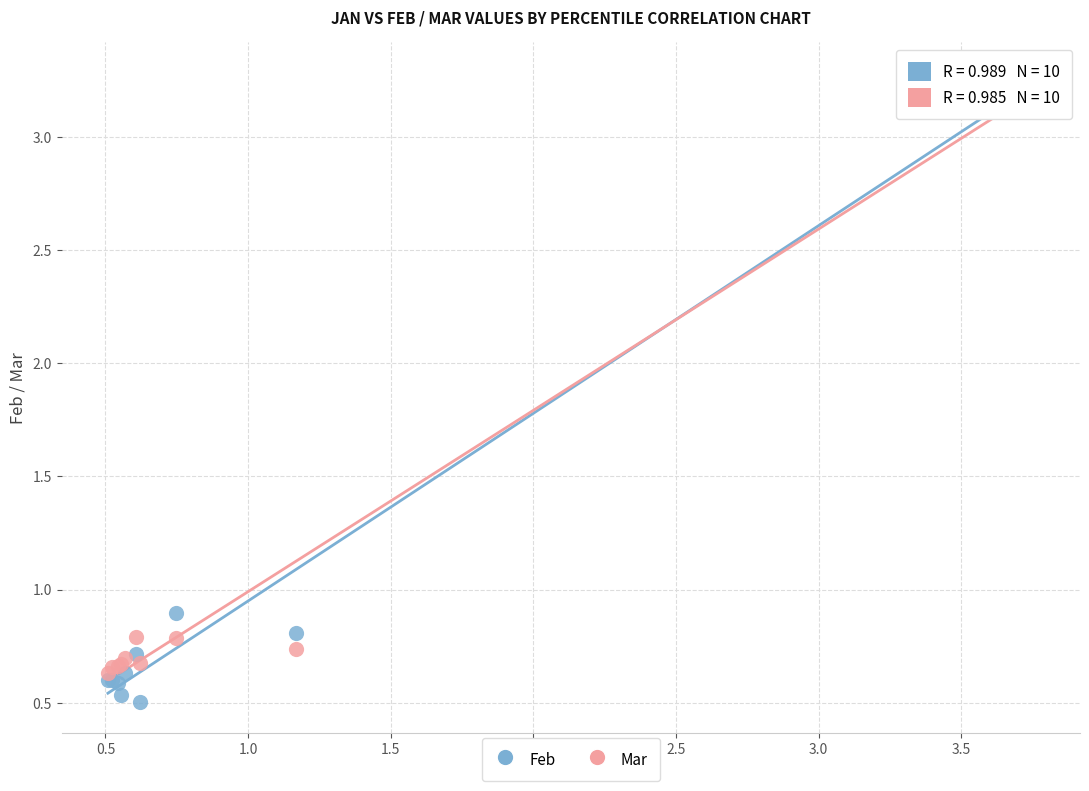

In the Mar series, what Y value is closest to 1?

0.8